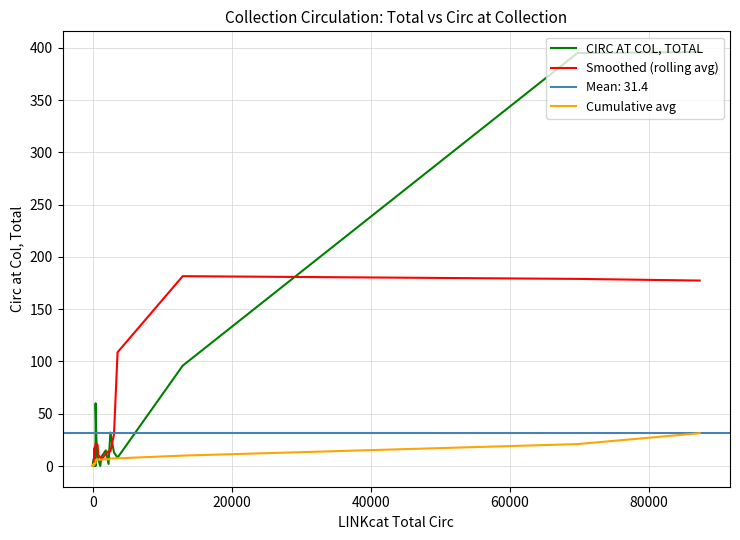

Which series has the widest spread of values?

CIRC AT COL, TOTAL